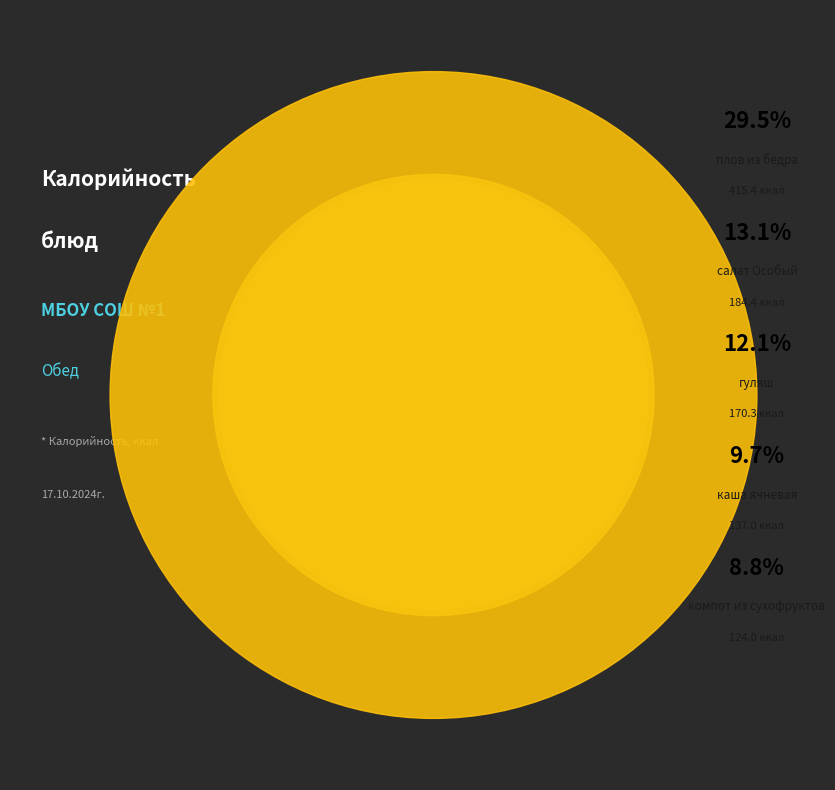

What portion of the pie excludes чай с лимоном?

96.0%